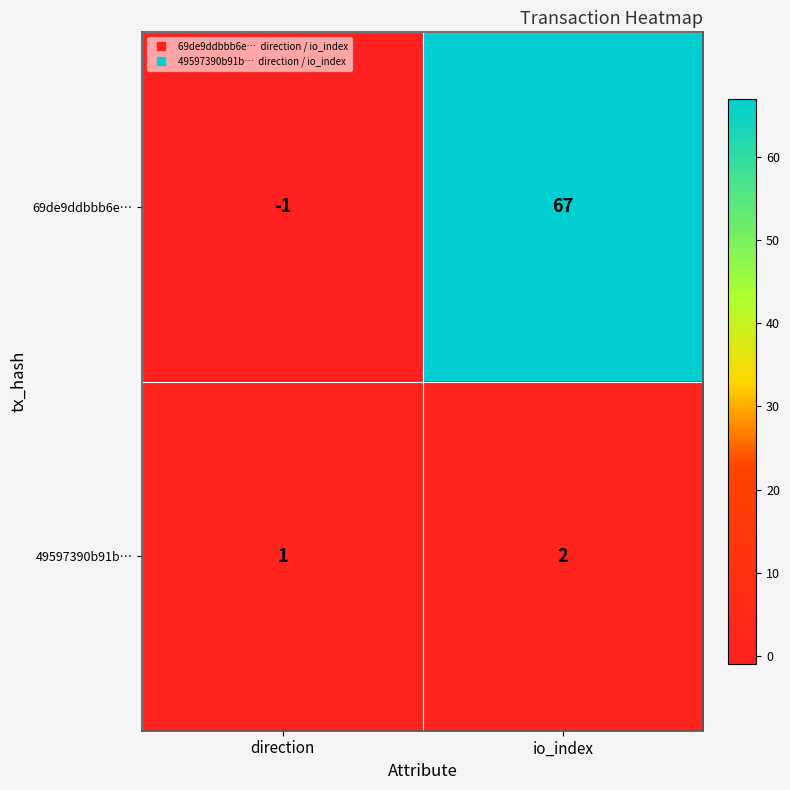

At which label does 49597390b91b… reach its minimum?

direction